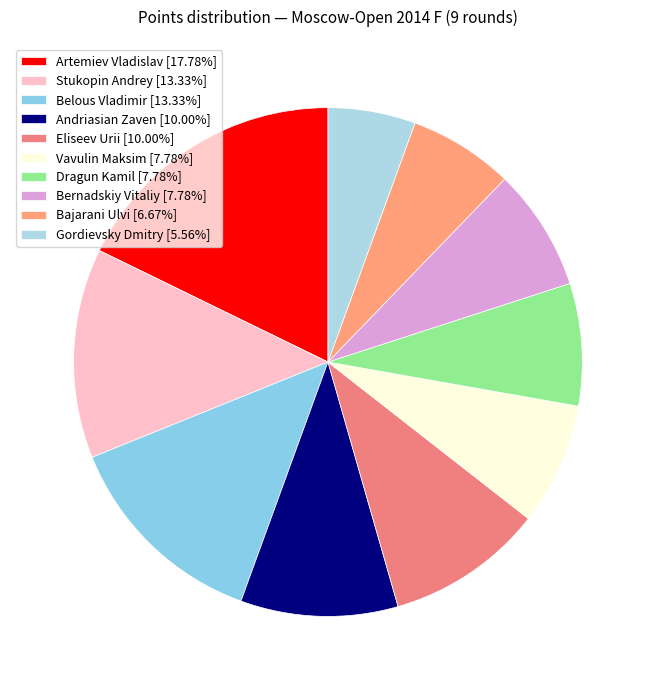

To the nearest percent, what percentage of the pie is Eliseev Urii?

10%